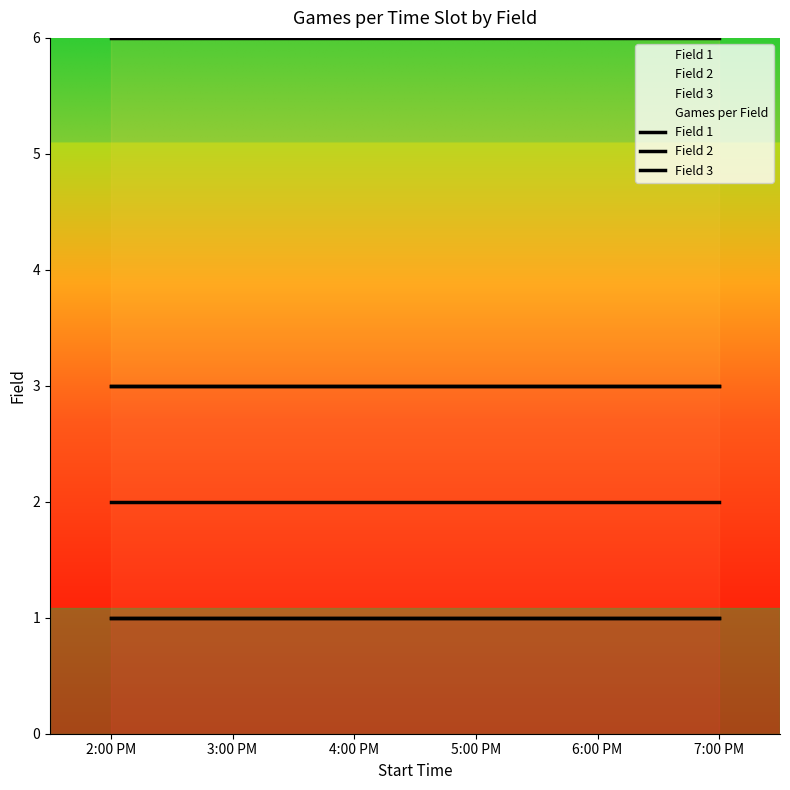

What is the minimum value for Field 1?

1